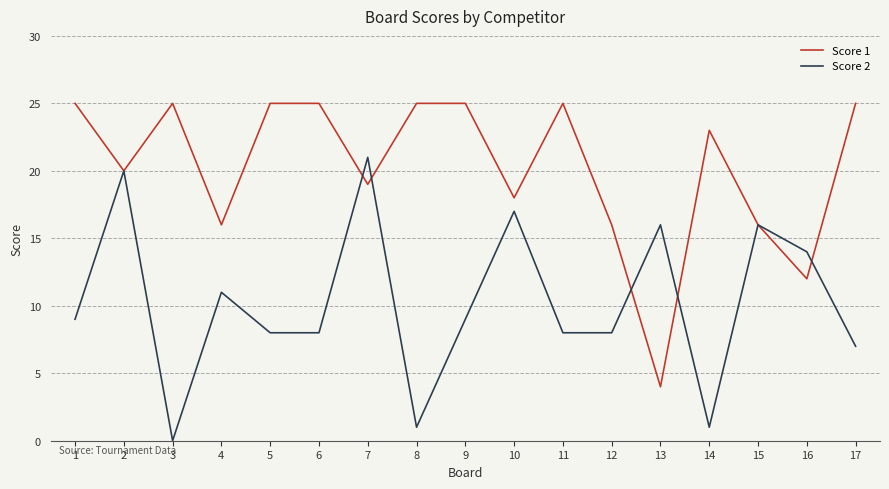

The value of Score 1 at 16 is 8. True or false?

False